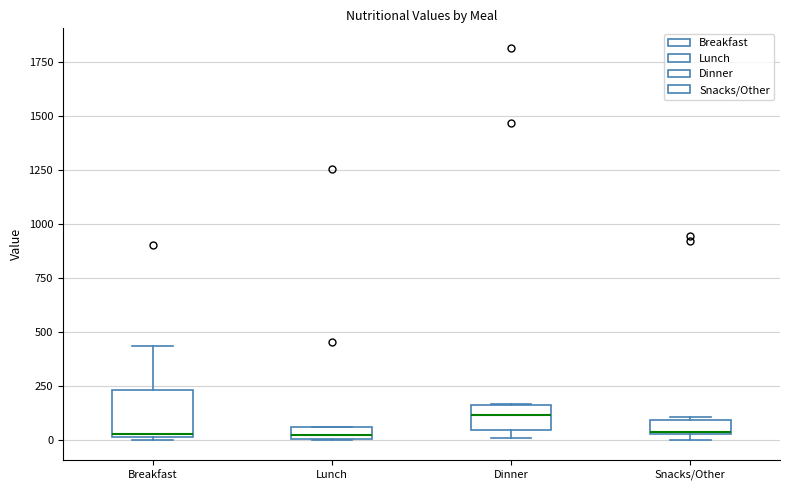

Which box is the tallest, from its lower edge to its upper edge?

Breakfast